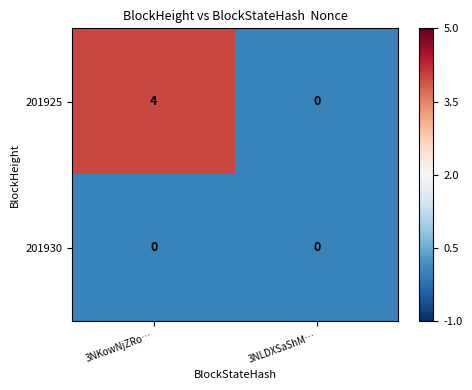

Reading right to left, list all the values displayed in this chart.

201925: 0	4
201930: 0	0